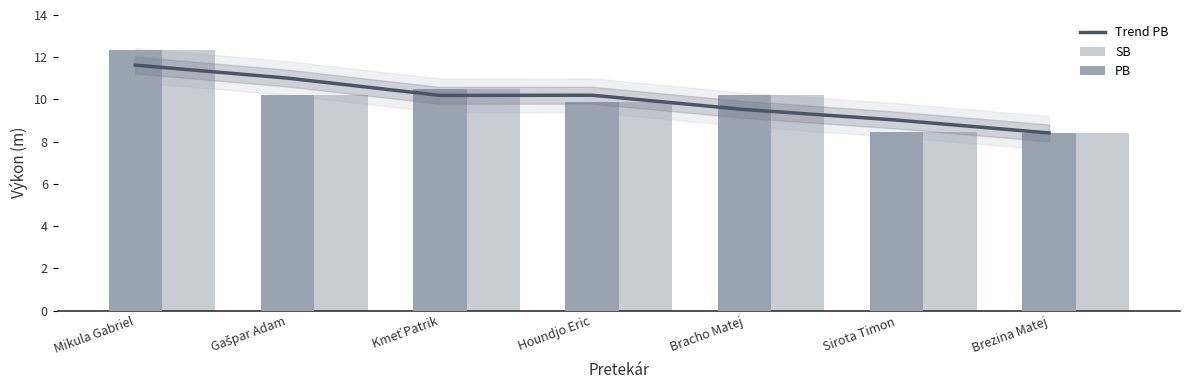

What is the total value across all series at Mikula Gabriel?

36.3